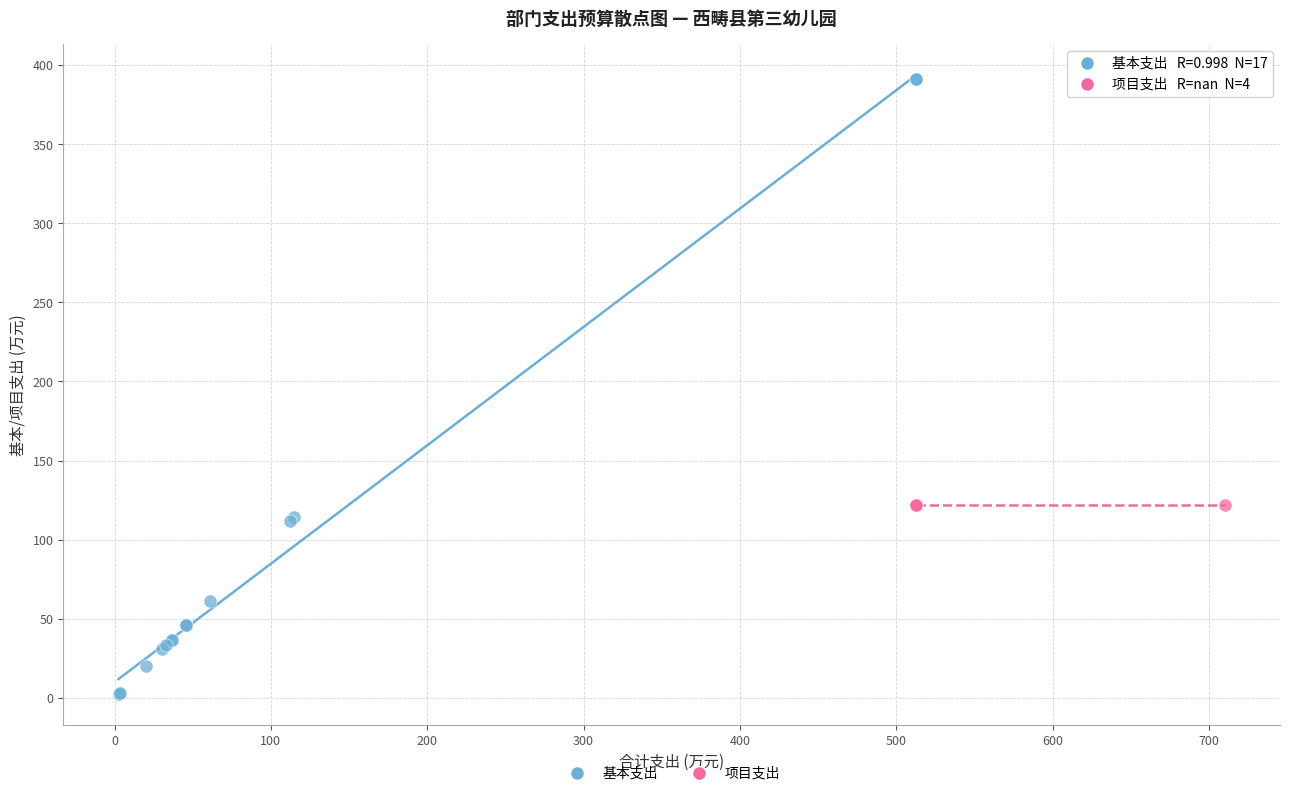

Which series reaches the minimum Y coordinate?

基本支出